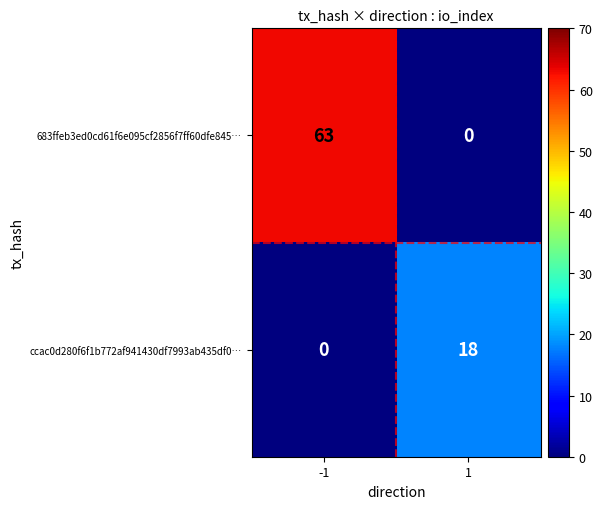

Which series has the largest range (max minus min)?

683ffeb3ed0cd61f6e095cf2856f7ff60dfe845…